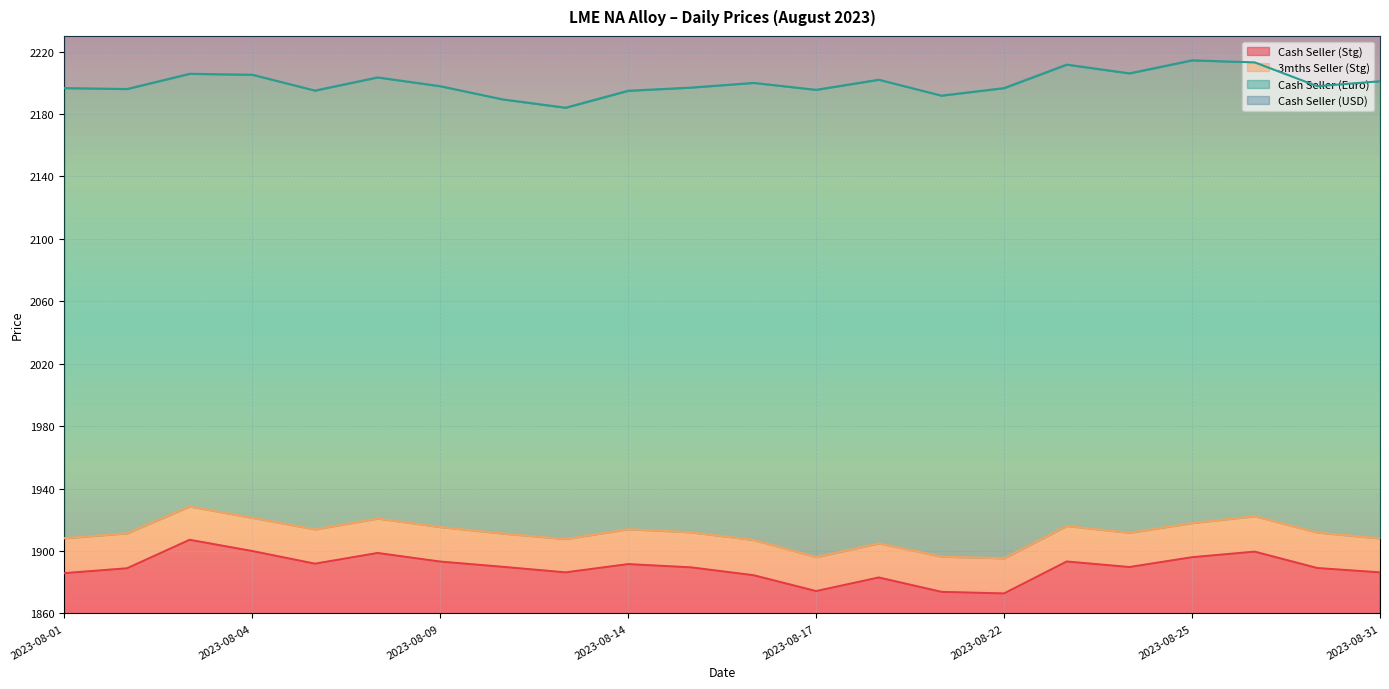

At which category does Cash Seller (Stg) reach its first local peak?

2023-08-03